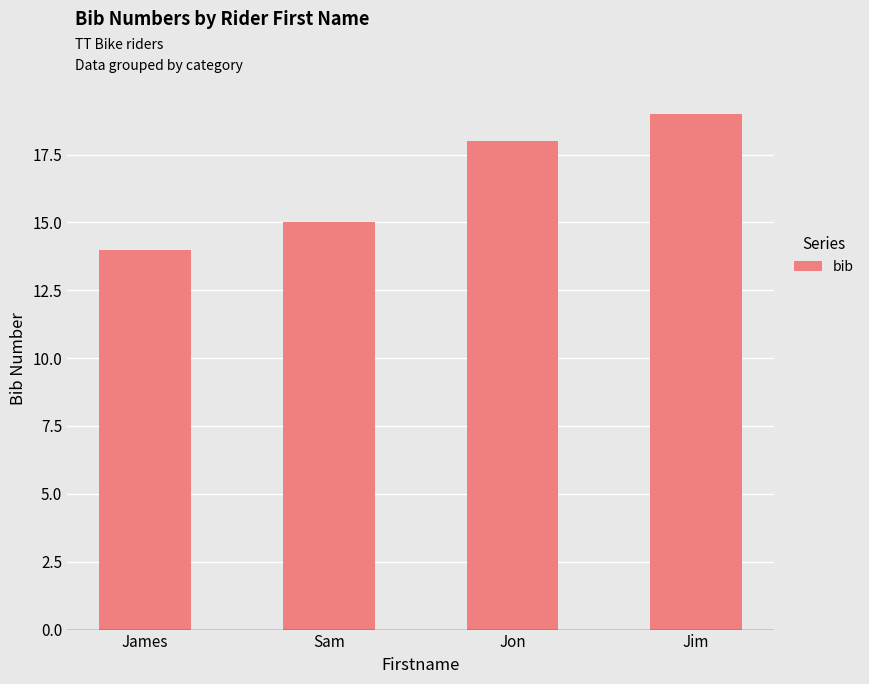

Read the value at Jon.

18